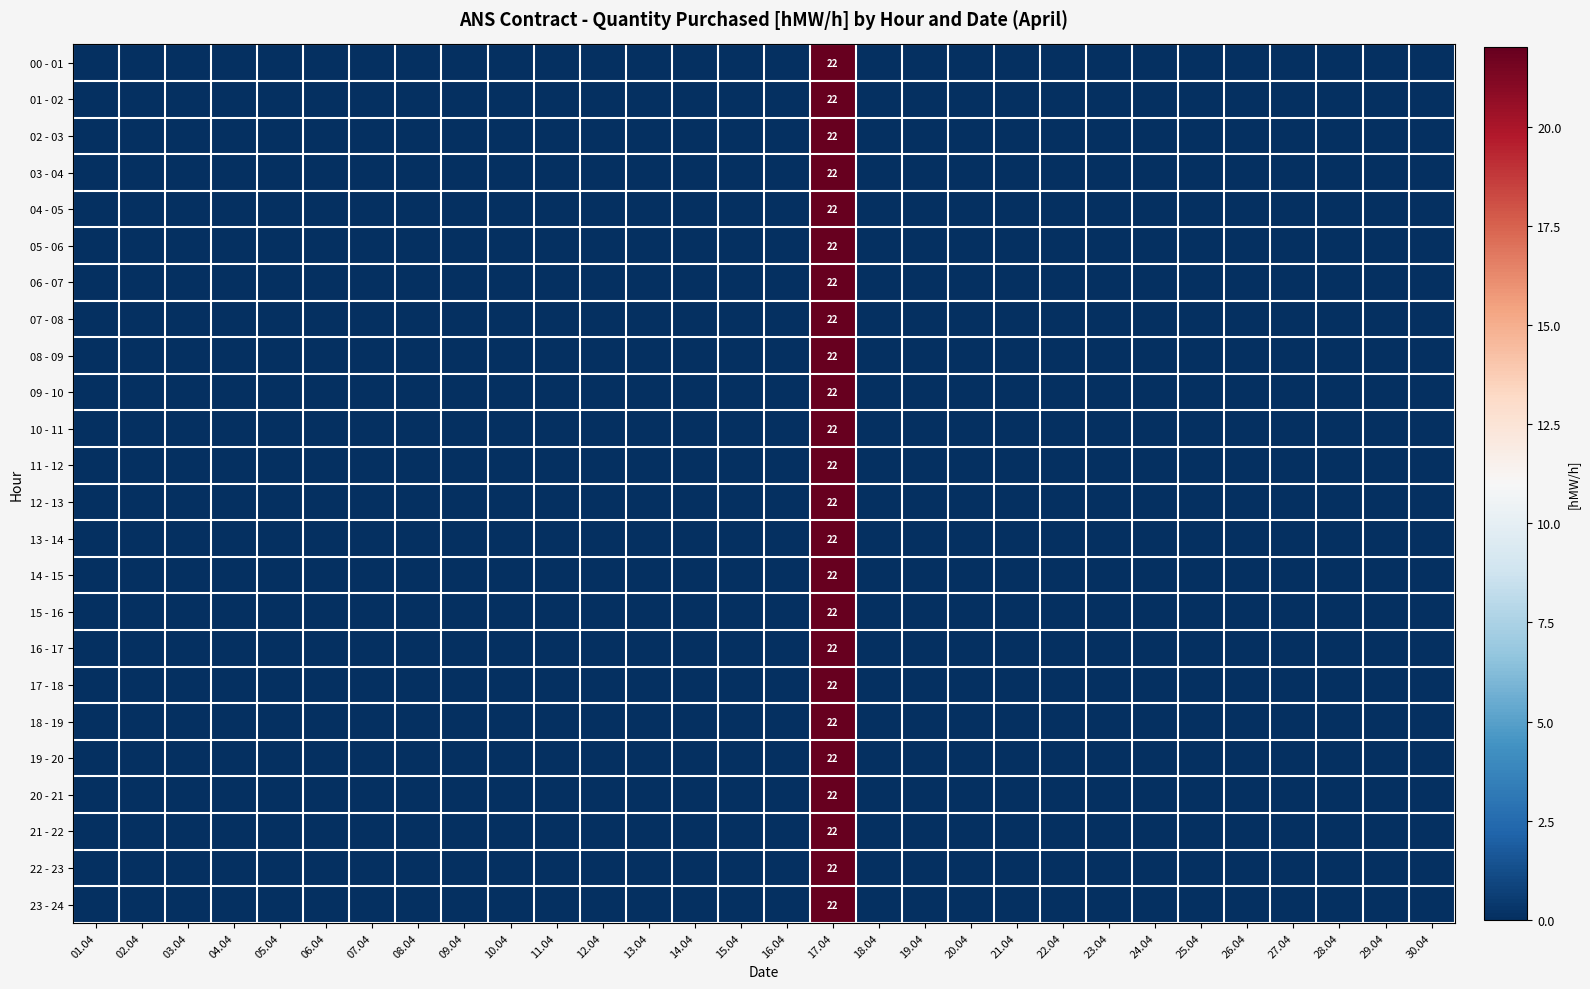

At which category is the sum across all series the highest?

17.04